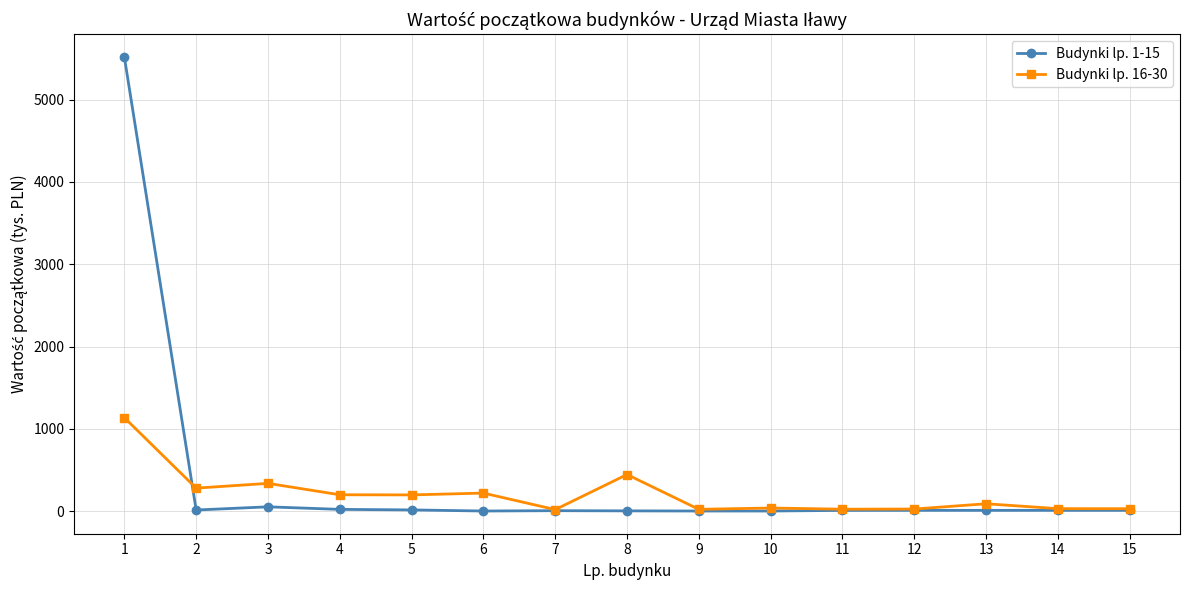

List the series in order of their peak value, highest first.

Budynki lp. 1-15, Budynki lp. 16-30